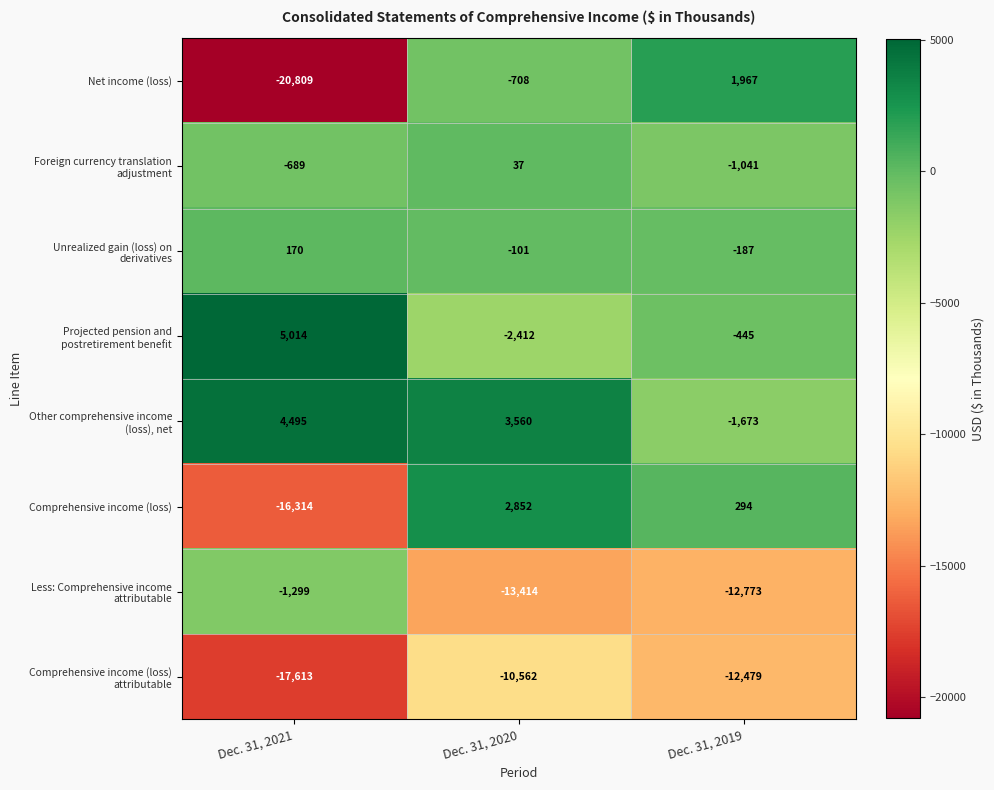

What value does the Net income (loss) series have at Dec. 31, 2020?

-708